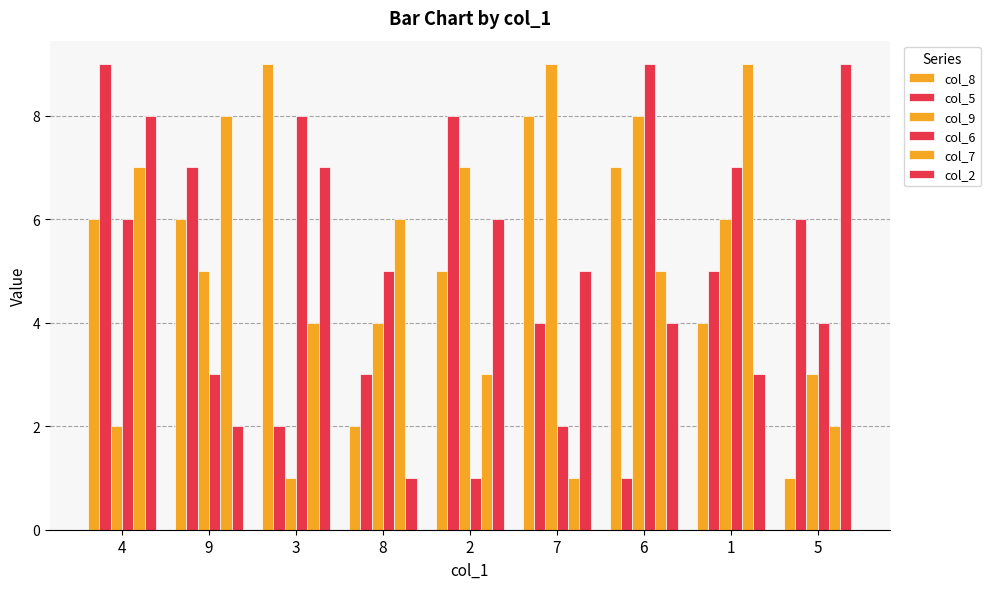

What is the smallest value displayed?

1